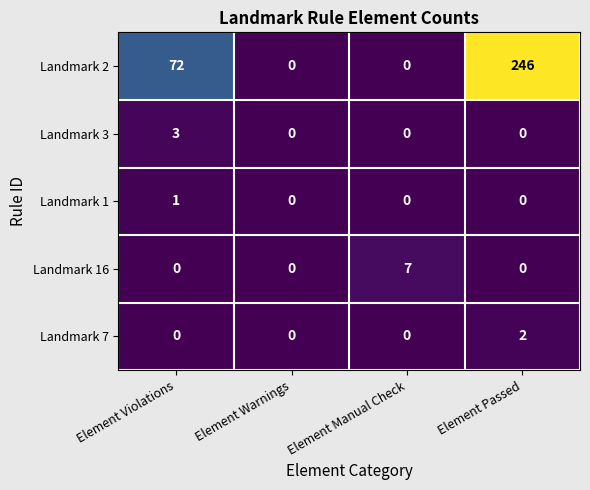

How many Landmark 16 values are between 0 and 7?

4